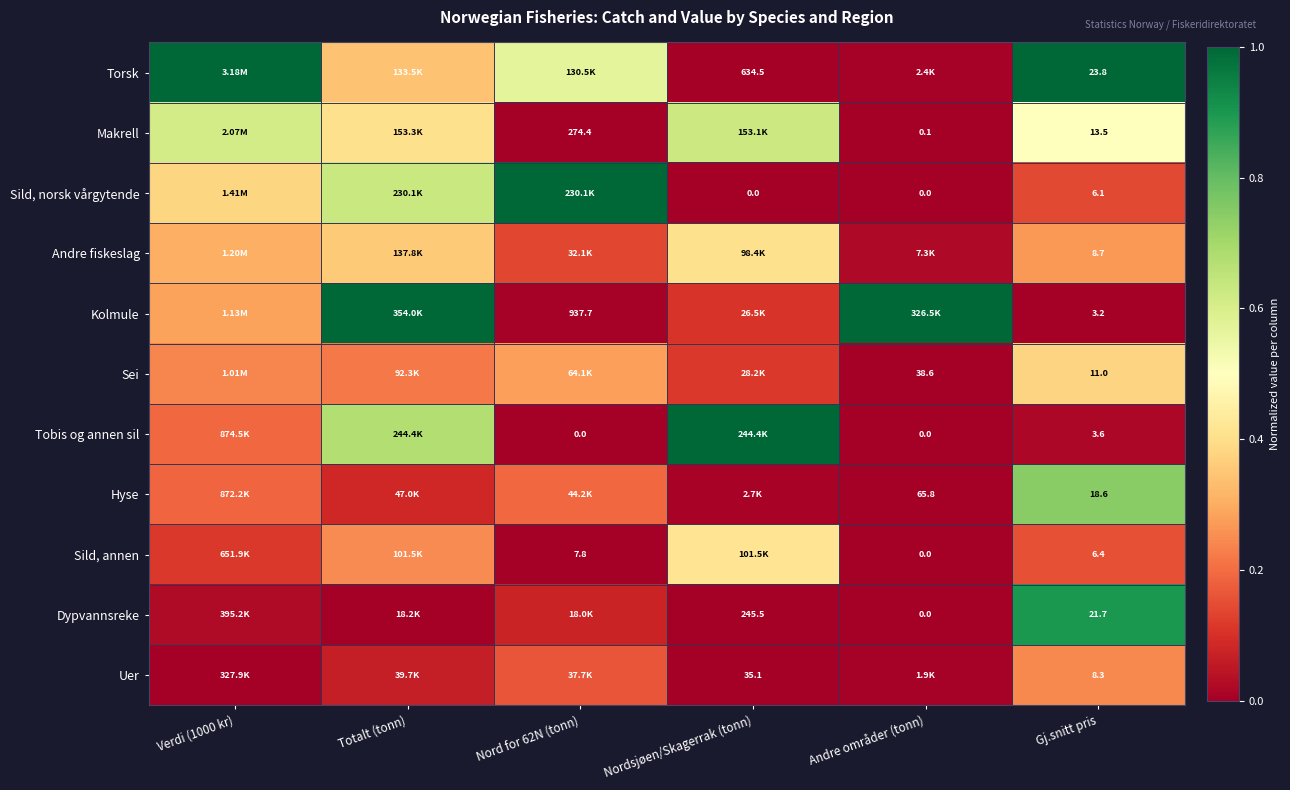

Rank the series by their maximum value, from lowest to highest.

Uer, Sei, Andre fiskeslag, Sild, annen, Makrell, Hyse, Dypvannsreke, Torsk, Sild, norsk vårgytende, Kolmule, Tobis og annen sil